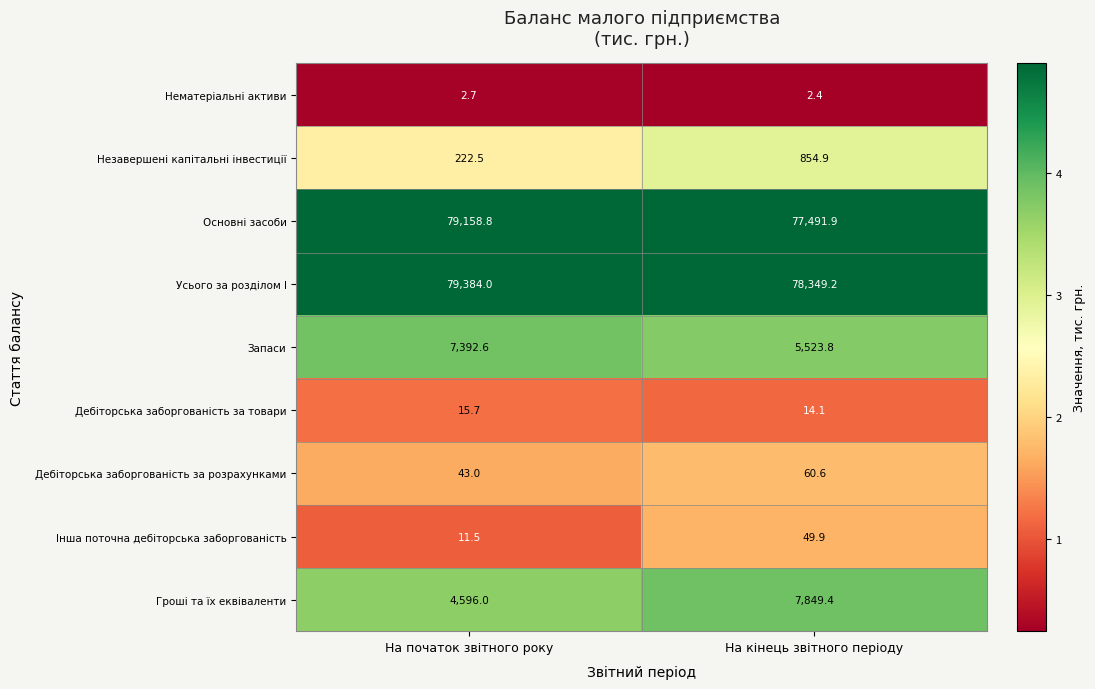

Reading left to right, list all the values displayed in this chart.

Нематеріальні активи: 2.7	2.4
Незавершені капітальні інвестиції: 222.5	854.9
Основні засоби: 79158.8	77491.9
Усього за розділом I: 79384.0	78349.2
Запаси: 7392.6	5523.8
Дебіторська заборгованість за товари: 15.7	14.1
Дебіторська заборгованість за розрахунками: 43.0	60.6
Інша поточна дебіторська заборгованість: 11.5	49.9
Гроші та їх еквіваленти: 4596.0	7849.4